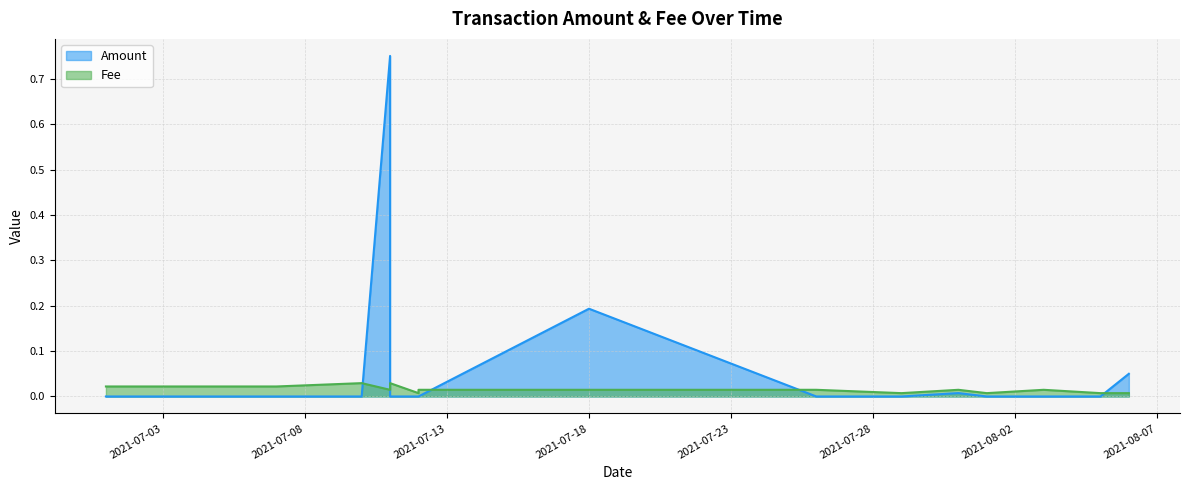

Between 2021-07-26 and 2021-08-05, which series saw the biggest shift?

Fee